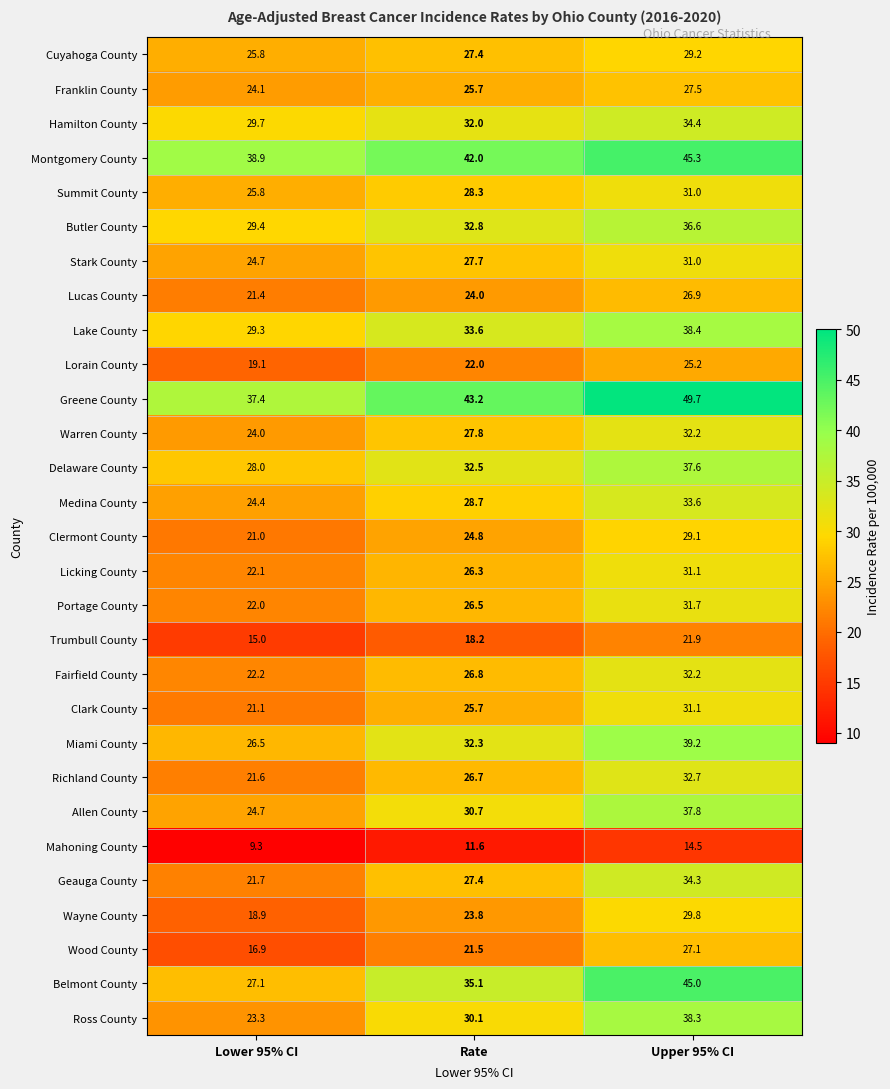

What is the difference between the Lake County values at Rate and Upper 95% CI?

4.8